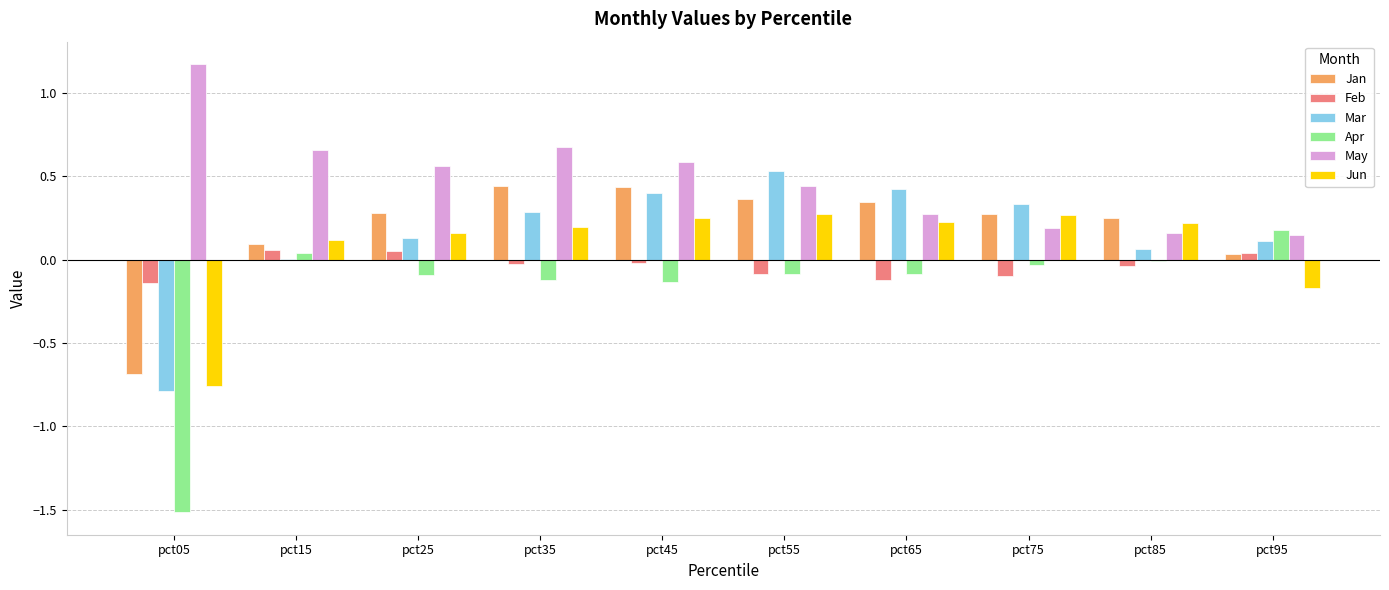

What is the sum of all Mar values?

1.5